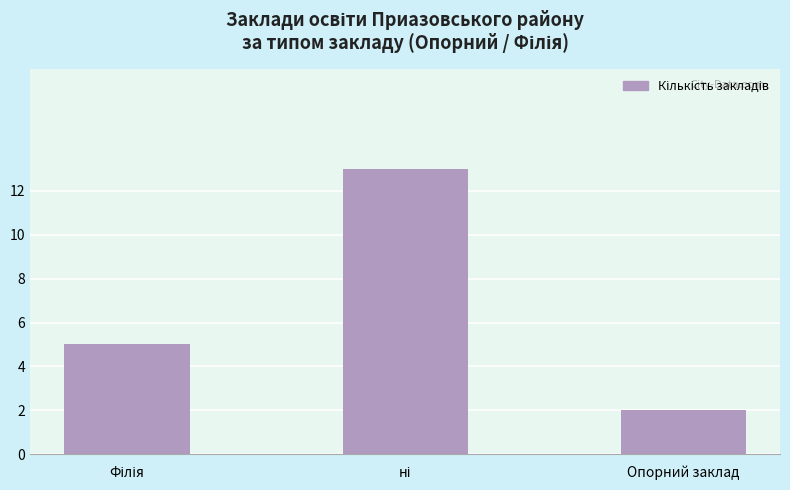

What position from the left is Опорний заклад?

3